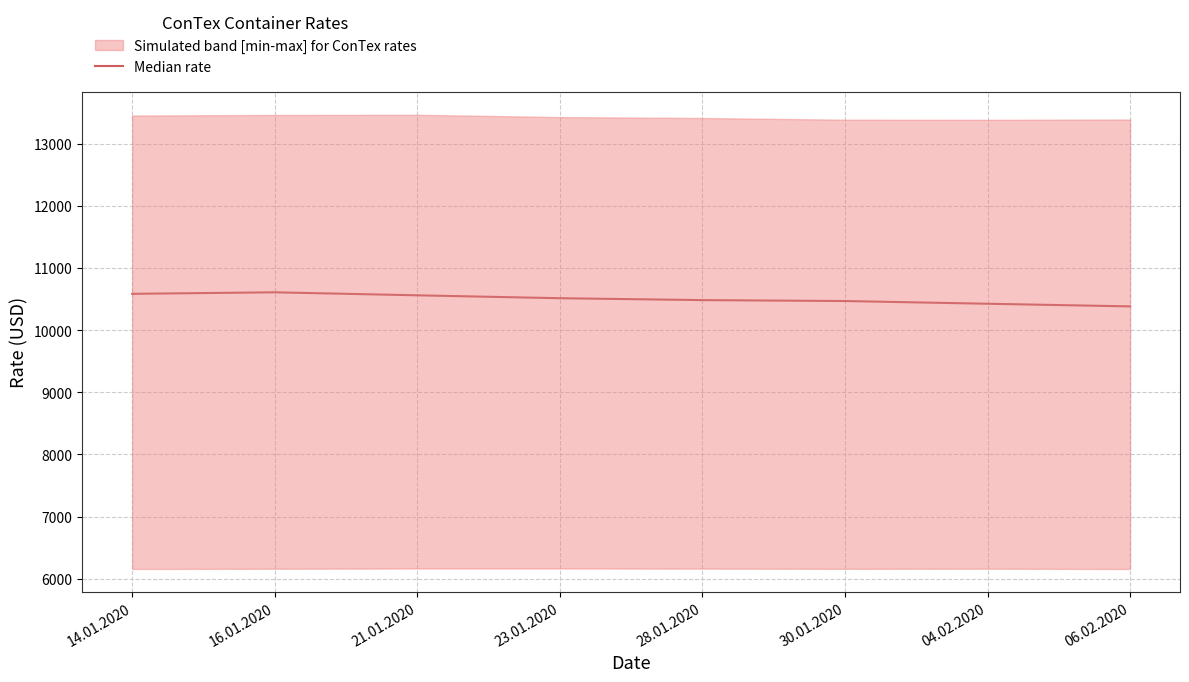

What is the difference between the values at 21.01.2020 and 28.01.2020?

77.0